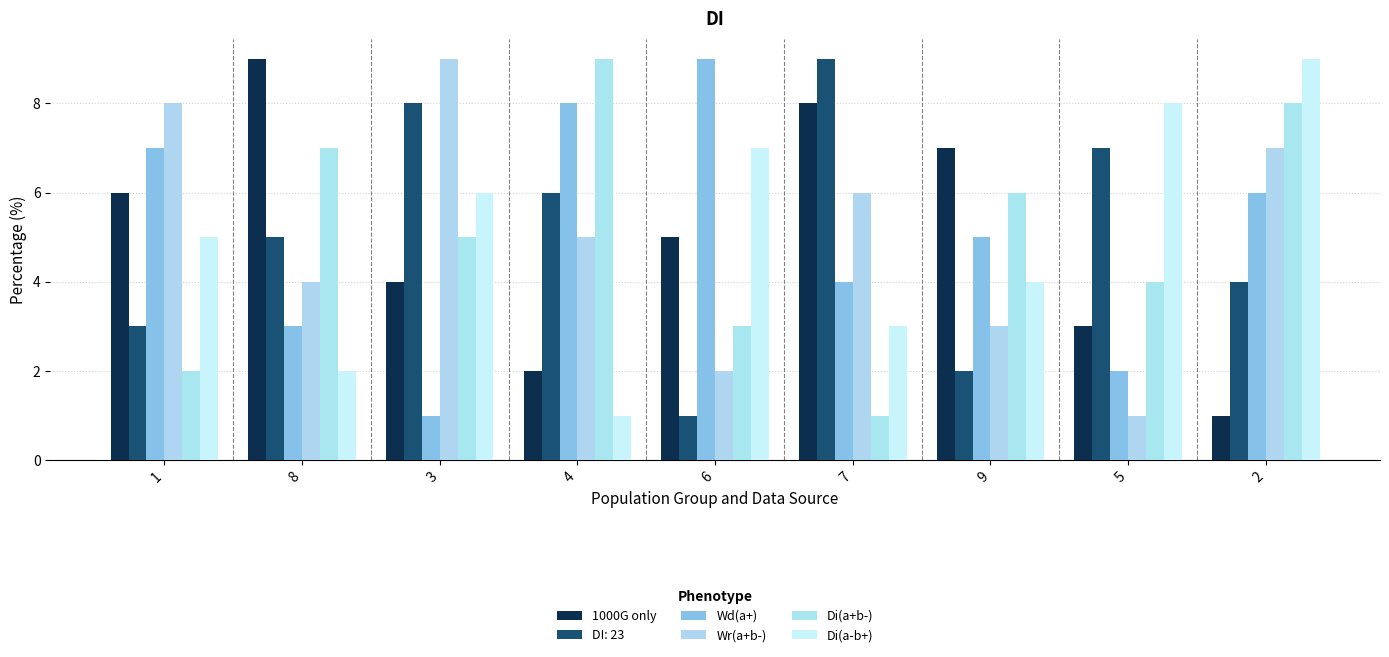

Which category has the lowest value across all series?

2